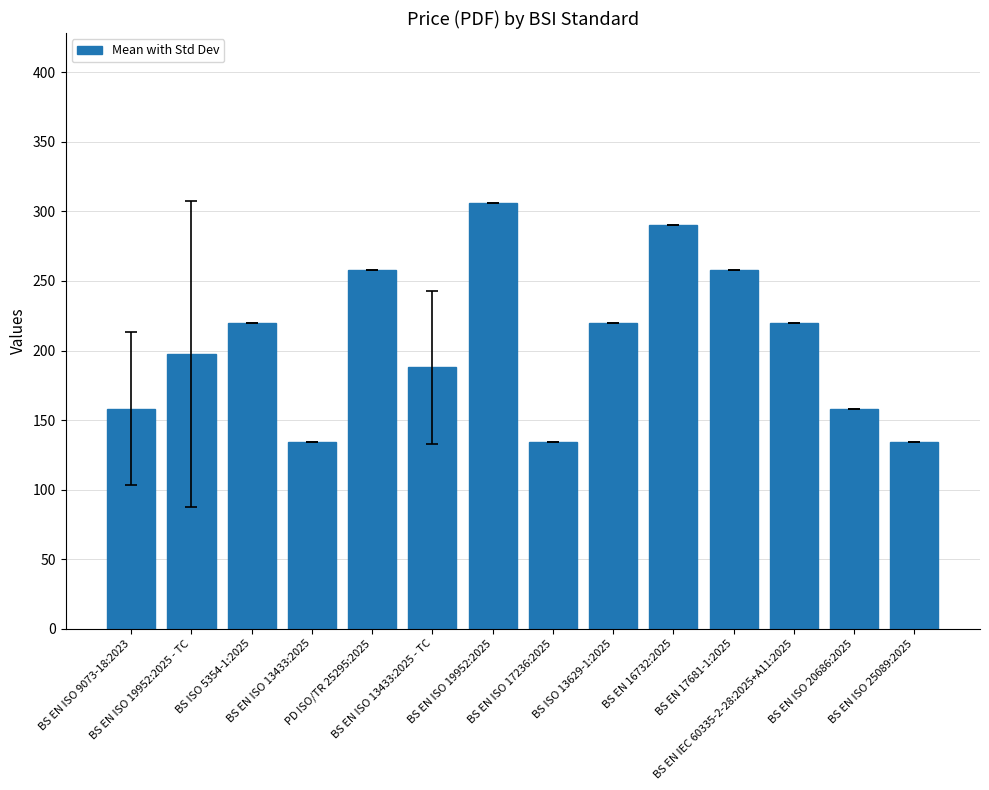

What is the value of the 10th bar from the left?

290.0